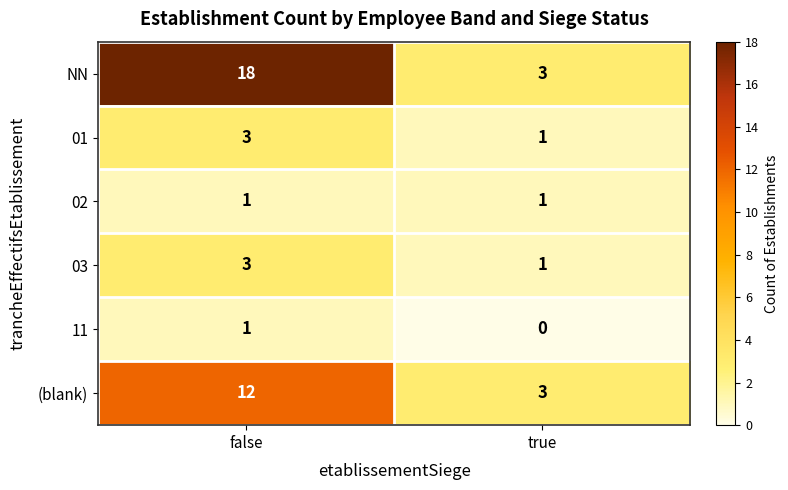

Where is (blank) nearest to the value 7?

true